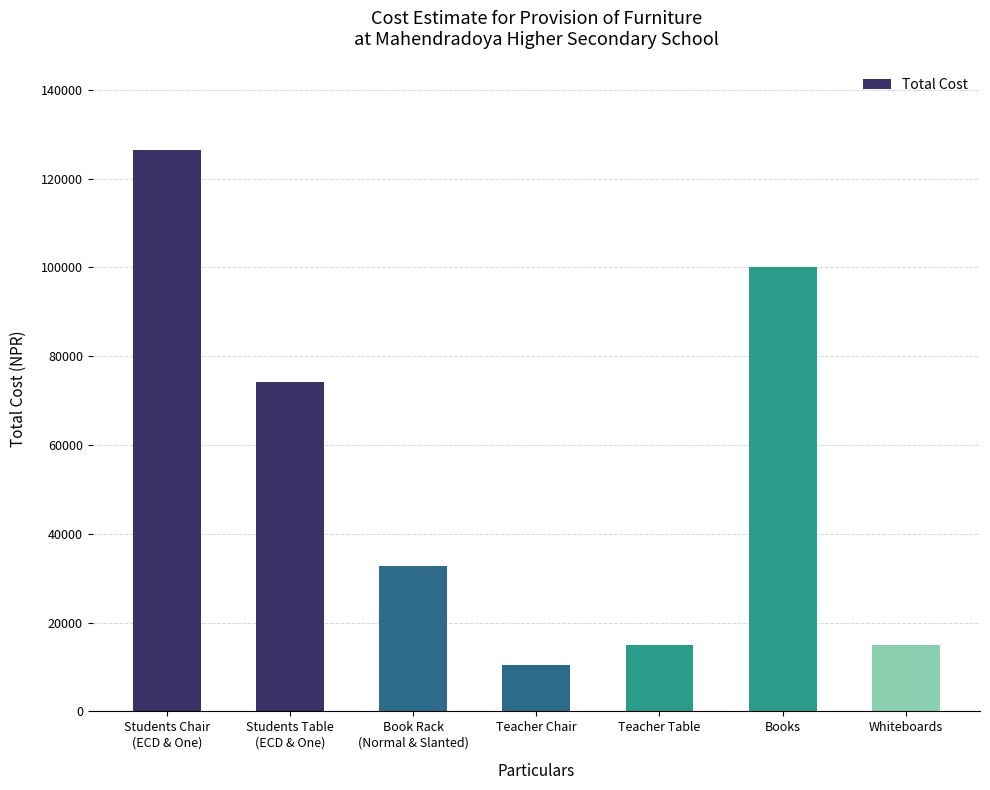

At which category does the chart reach its minimum across all series?

Teacher Chair